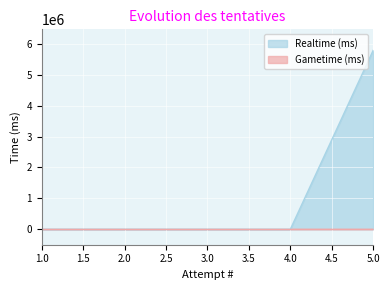

Which series has the largest range (max minus min)?

Realtime (ms)